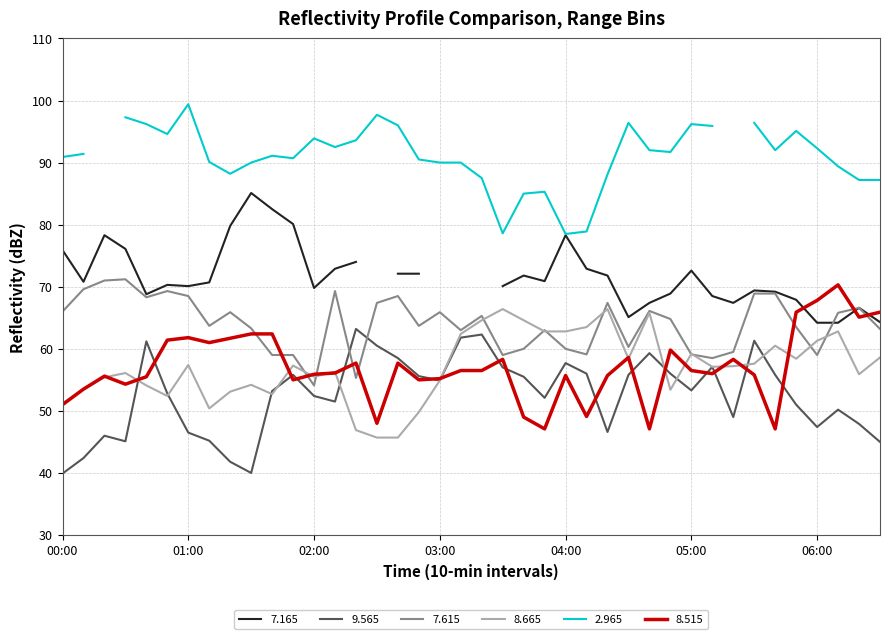

What is the minimum value shown in the chart?

39.9